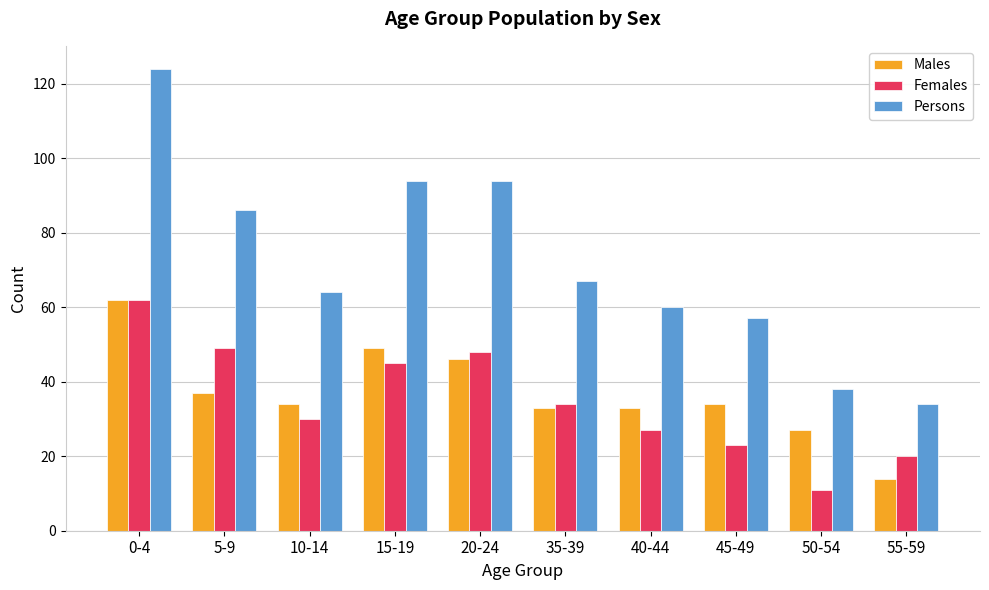

Reading right to left, list all the values displayed in this chart.

Males: 55-59=14	50-54=27	45-49=34	40-44=33	35-39=33	20-24=46	15-19=49	10-14=34	5-9=37	0-4=62
Females: 55-59=20	50-54=11	45-49=23	40-44=27	35-39=34	20-24=48	15-19=45	10-14=30	5-9=49	0-4=62
Persons: 55-59=34	50-54=38	45-49=57	40-44=60	35-39=67	20-24=94	15-19=94	10-14=64	5-9=86	0-4=124